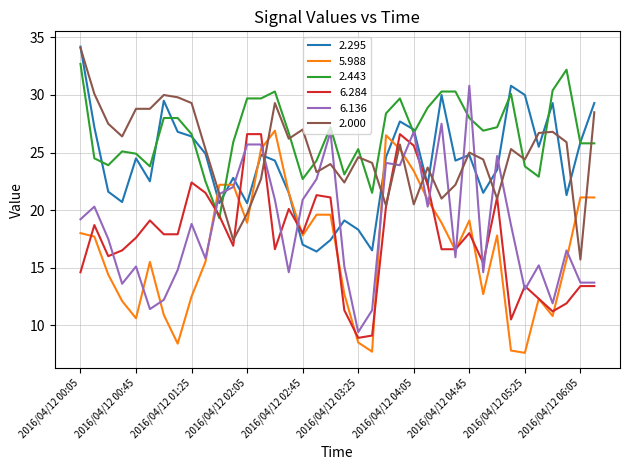

Which series has the largest total across all categories?

2.443